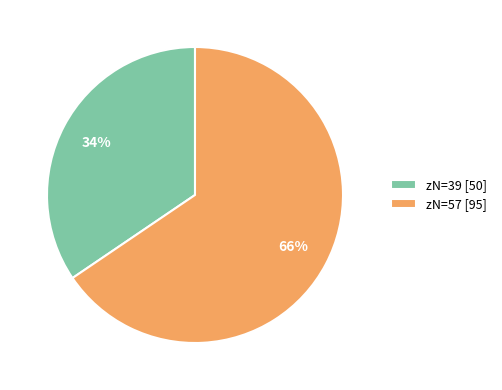

Which category accounts for the majority?

zN=57 [95]